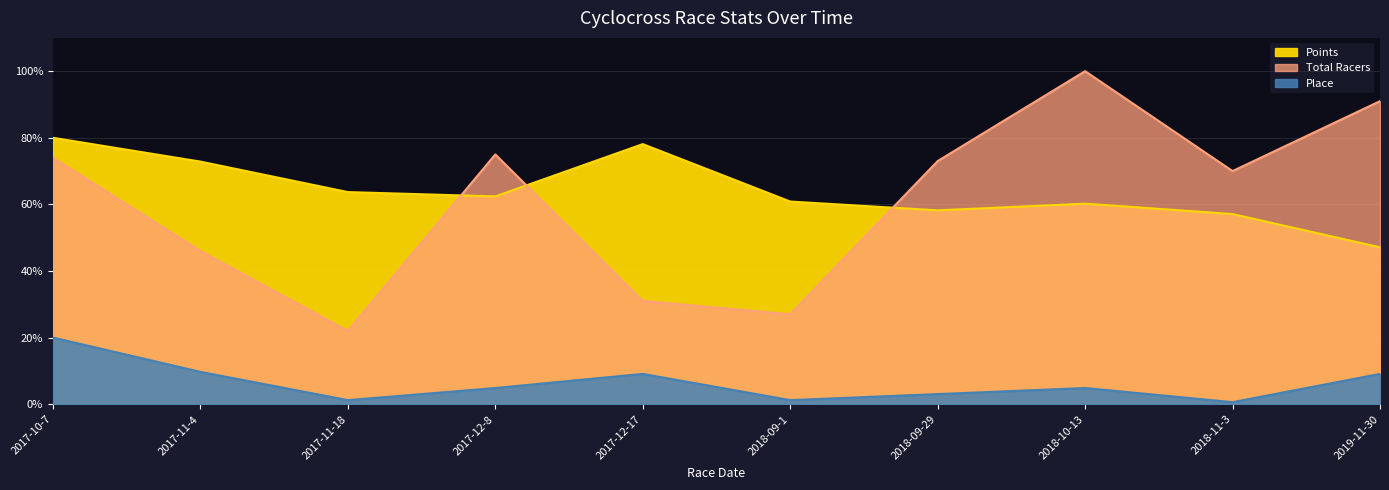

What value does the Points series have at 2018-10-13?

60.2